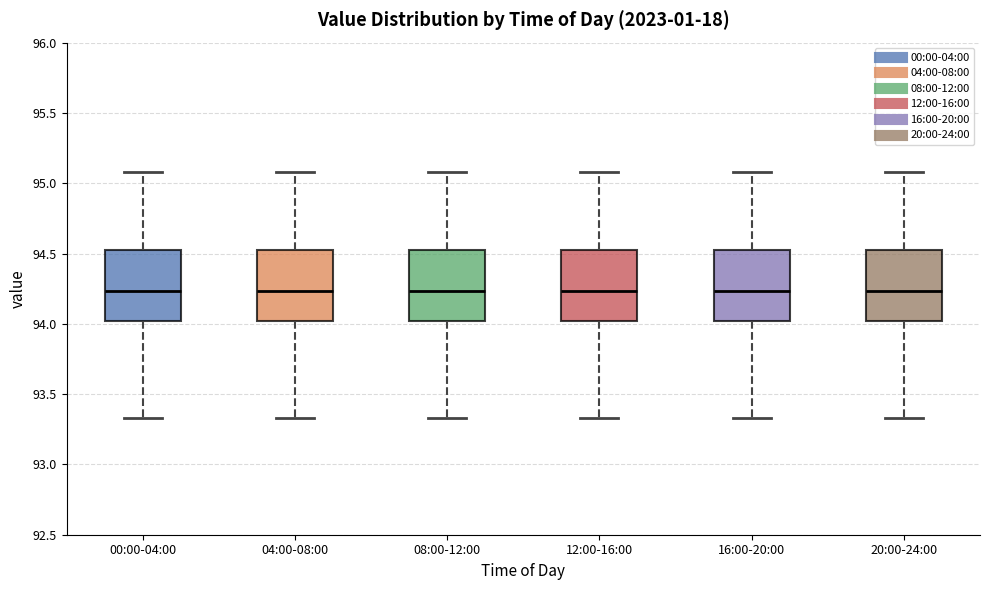

Reading left to right, transcribe this box plot: for each box, give where its median line is, the range the box spans, and where its two whiskers end, as read against the y-axis. The values are not printed on the chart, so give them approximately, as read against the axis.

00:00-04:00: median 94.25, box 94.00 to 94.55, whiskers 93.35 to 95.10
04:00-08:00: median 94.25, box 94.00 to 94.55, whiskers 93.35 to 95.10
08:00-12:00: median 94.25, box 94.00 to 94.55, whiskers 93.35 to 95.10
12:00-16:00: median 94.25, box 94.00 to 94.55, whiskers 93.35 to 95.10
16:00-20:00: median 94.25, box 94.00 to 94.55, whiskers 93.35 to 95.10
20:00-24:00: median 94.25, box 94.00 to 94.55, whiskers 93.35 to 95.10